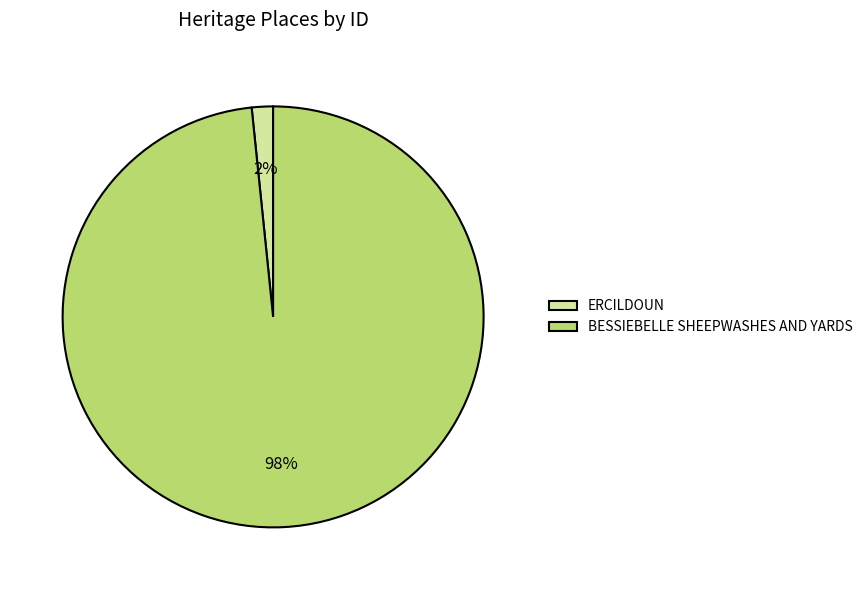

Is the sum of ERCILDOUN and BESSIEBELLE SHEEPWASHES AND YARDS greater than half?

Yes